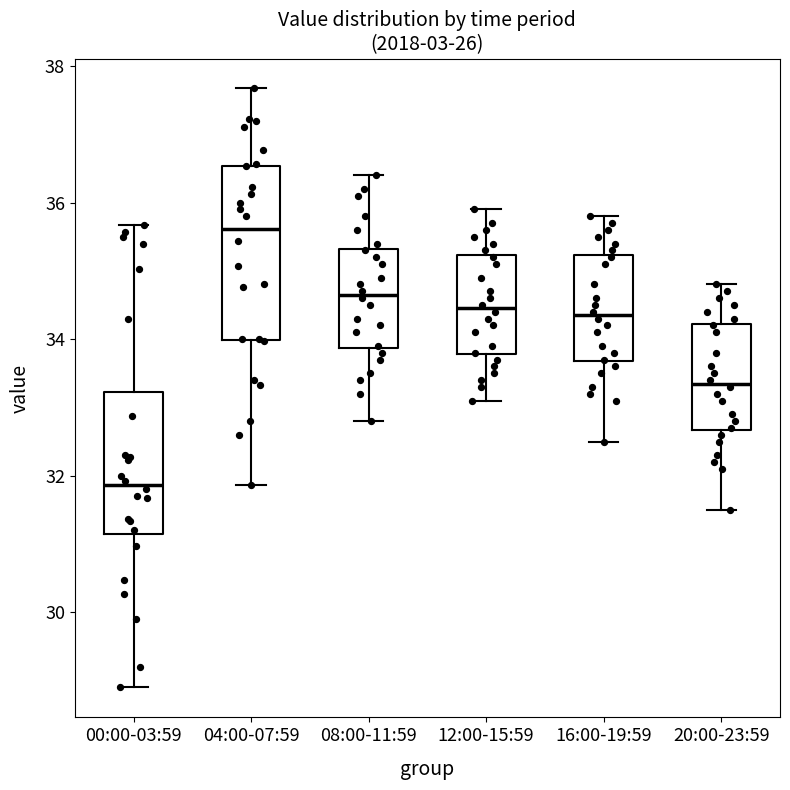

Which box has the lowest median line?

00:00-03:59